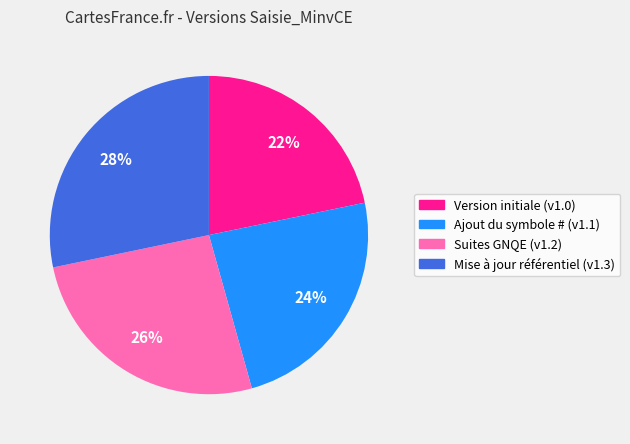

Does Suites GNQE account for over 50% of the chart?

No